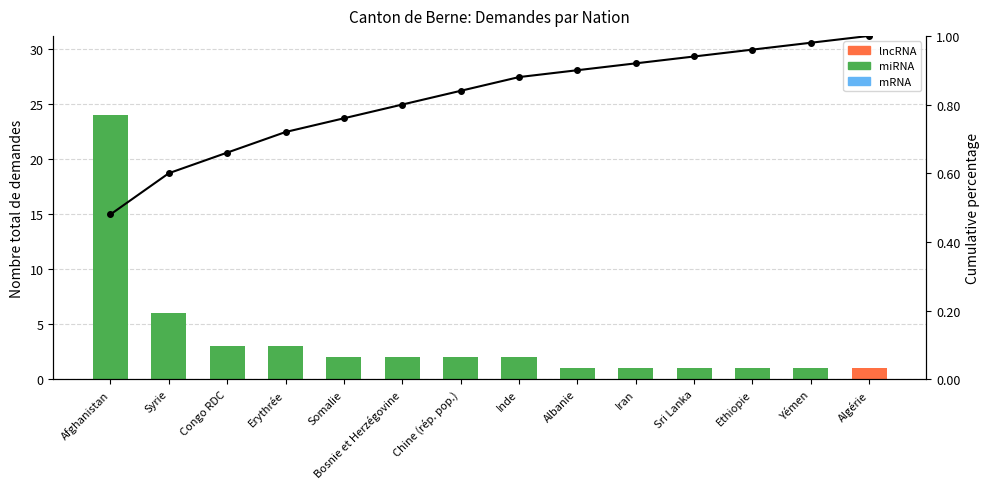

What is the maximum value for Nombre total de demandes?

24.0